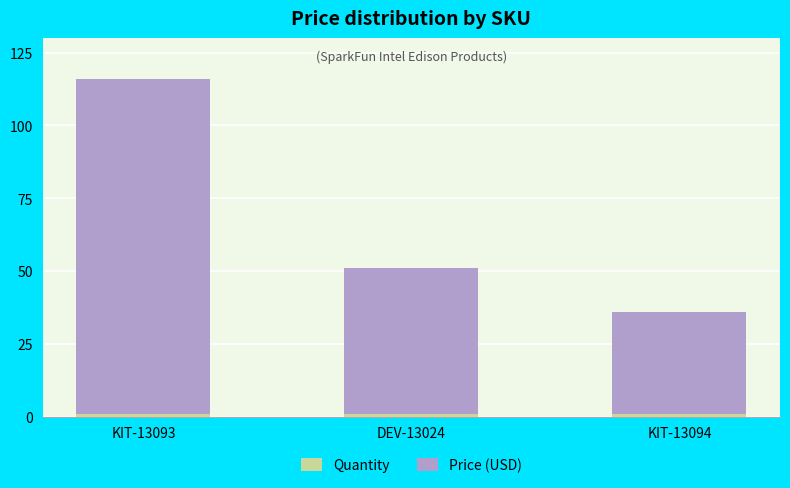

At which category is the sum across all series the highest?

KIT-13093